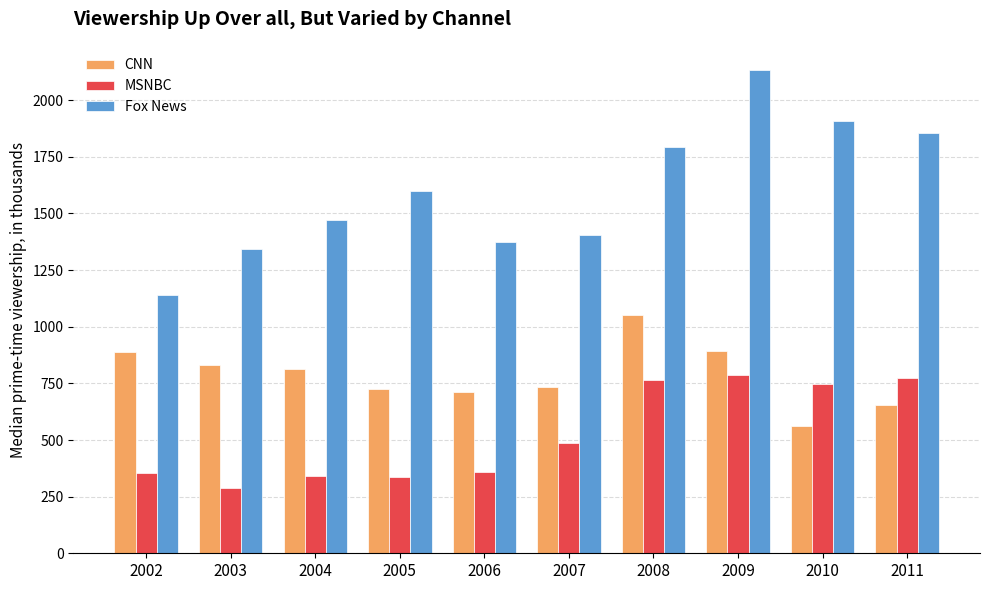

The CNN series shows 654.5 at 2011. True or false?

True